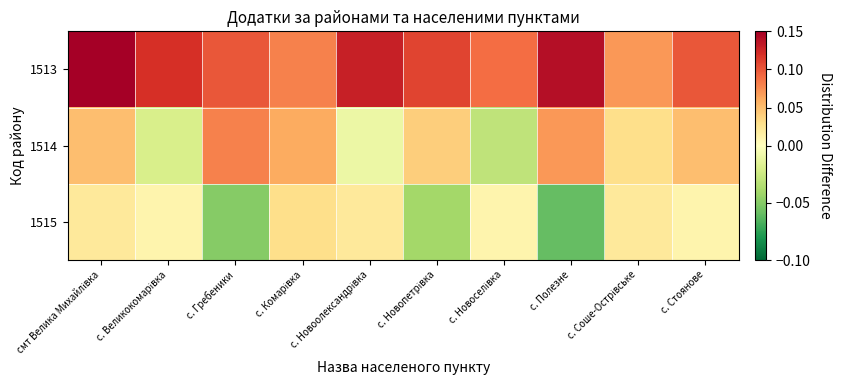

List the series in order of their overall mean, lowest first.

1515, 1514, 1513